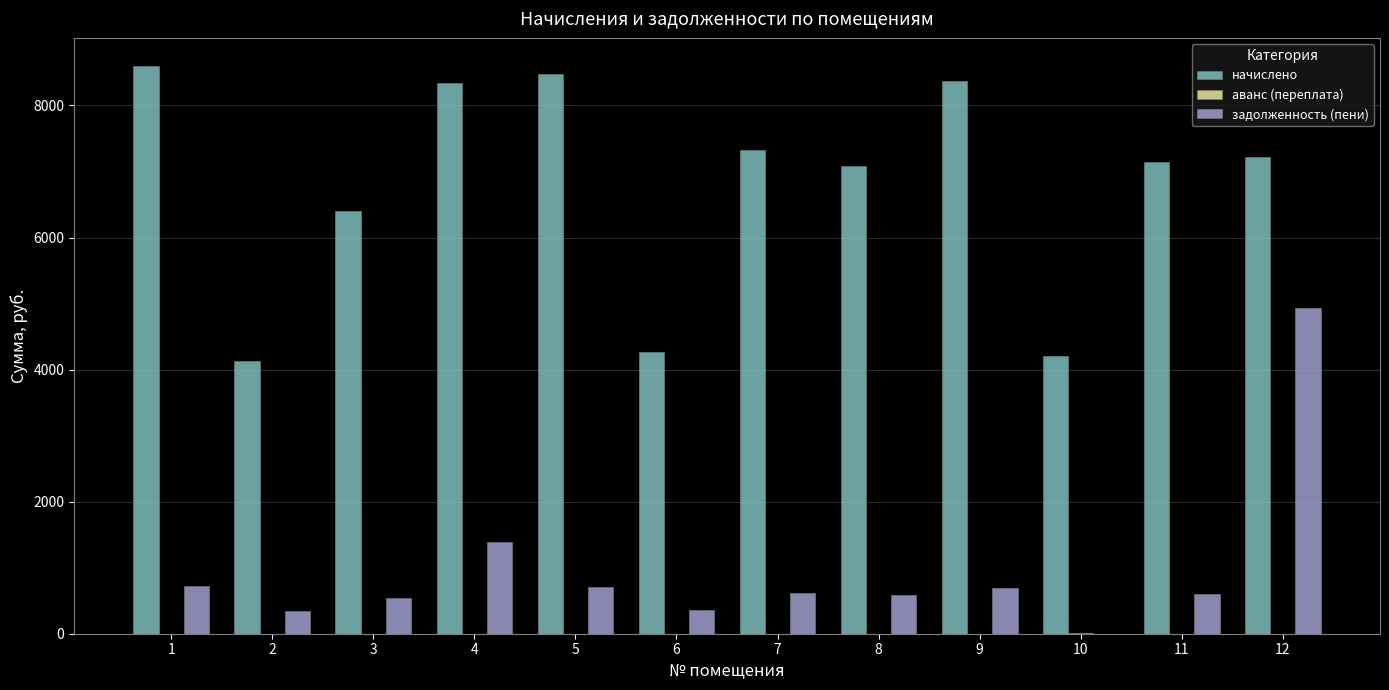

What is the sum of the начислено values at 9 and 6?

12632.2